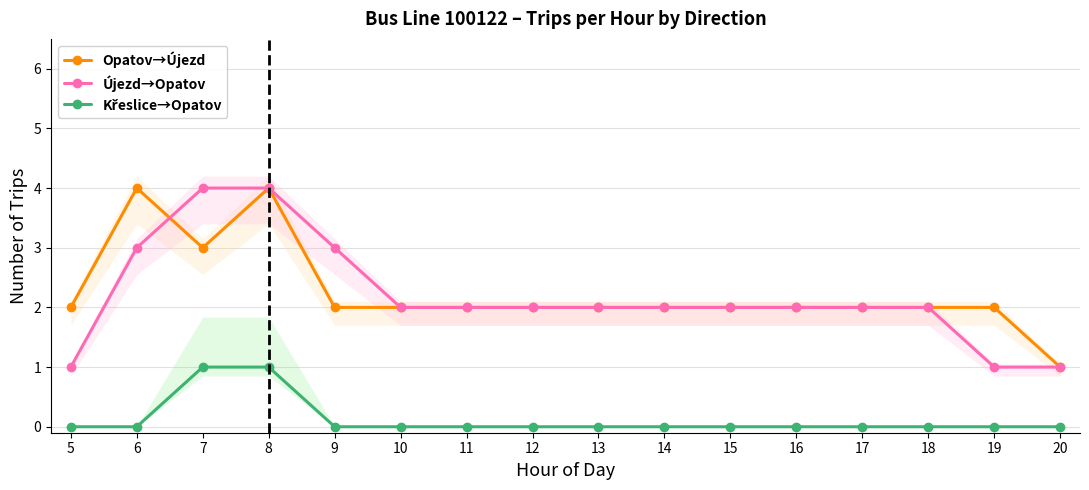

Reading right to left, what are all the values shown in this chart?

Opatov→Újezd: 20=1	19=2	18=2	17=2	16=2	15=2	14=2	13=2	12=2	11=2	10=2	9=2	8=4	7=3	6=4	5=2
Újezd→Opatov: 20=1	19=1	18=2	17=2	16=2	15=2	14=2	13=2	12=2	11=2	10=2	9=3	8=4	7=4	6=3	5=1
Křeslice→Opatov: 20=0	19=0	18=0	17=0	16=0	15=0	14=0	13=0	12=0	11=0	10=0	9=0	8=1	7=1	6=0	5=0